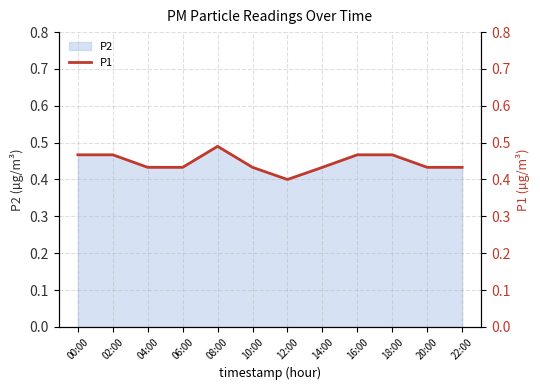

Count the values in the range 0 to 1.

12